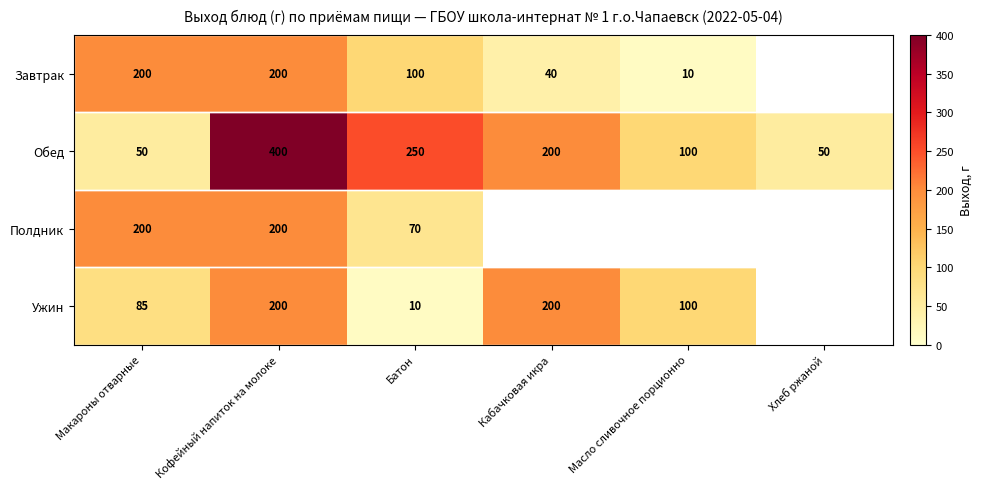

Is the value of Завтрак at Макароны отварные greater than the value of Обед at Батон?

No